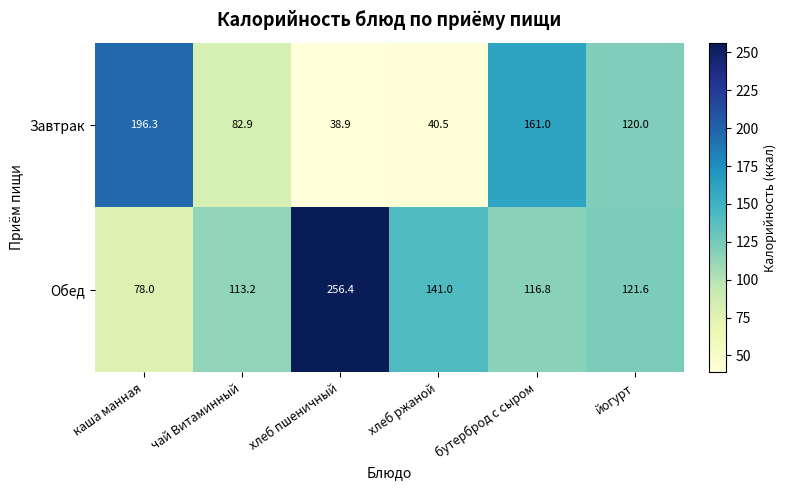

What is the difference between the highest and lowest values at йогурт?

1.6